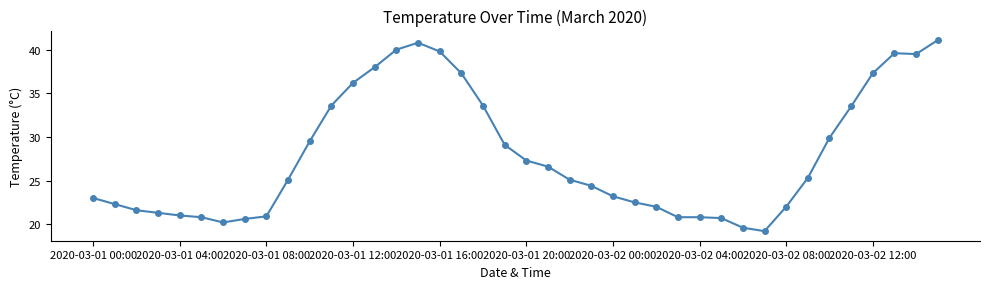

True or false: there are more than 0 points higher than both neighbors.

True